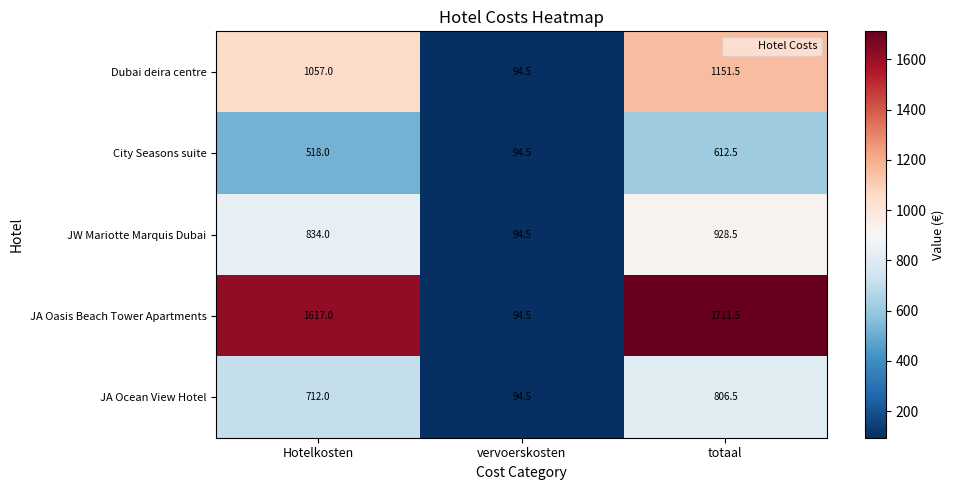

The JA Ocean View Hotel series shows 94.5 at vervoerskosten. True or false?

True